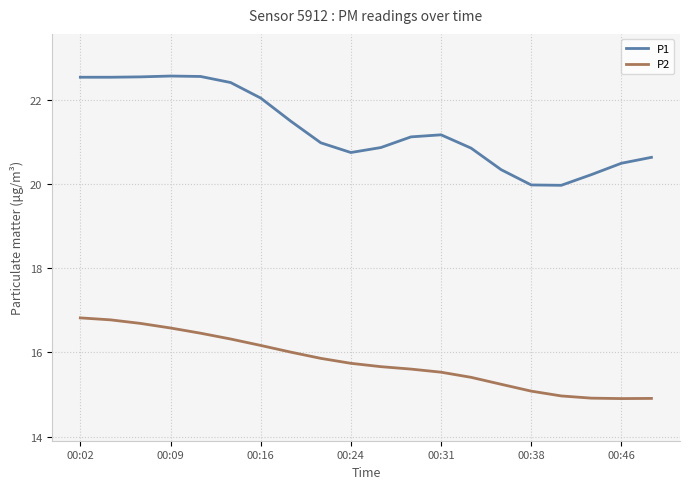

True or false: P2 and P1 cross at least once.

False